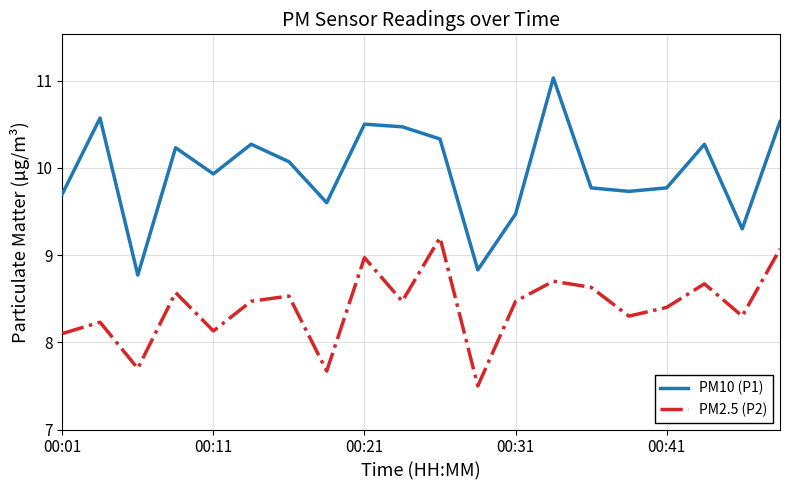

Rank the series by their maximum value, from highest to lowest.

PM10 (P1), PM2.5 (P2)